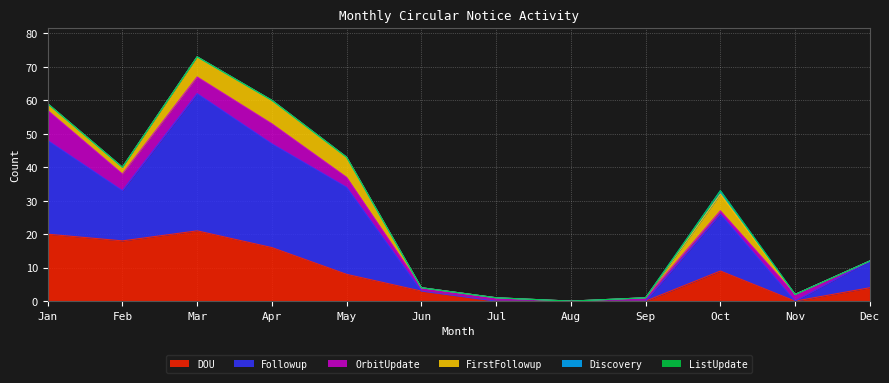

Is it true that FirstFollowup equals 2 at Mar?

False